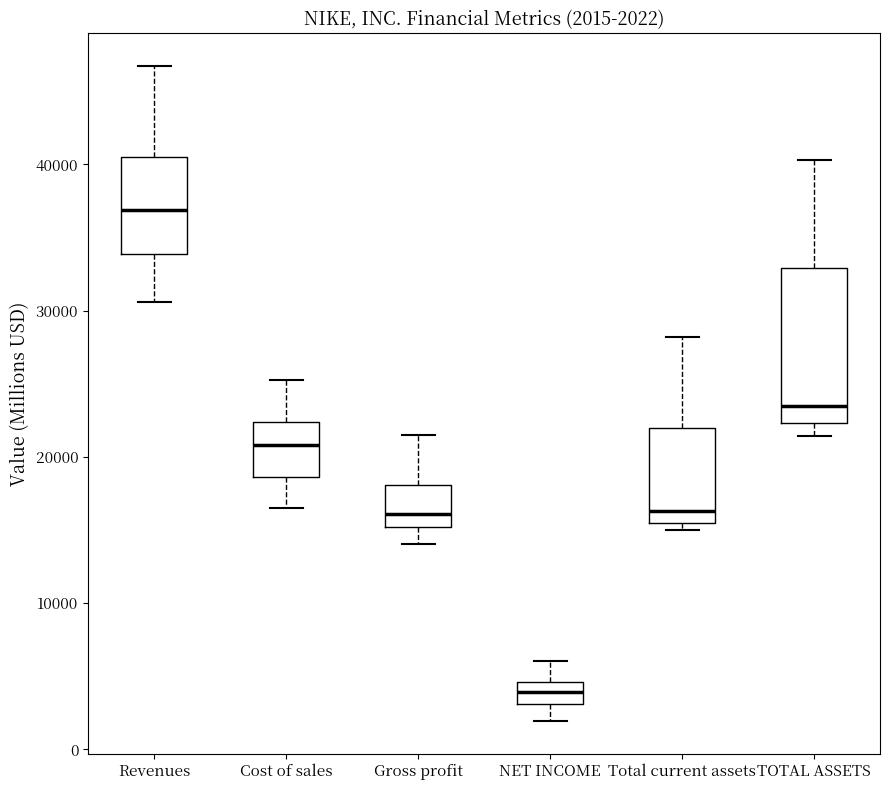

Which box has the highest median line?

Revenues